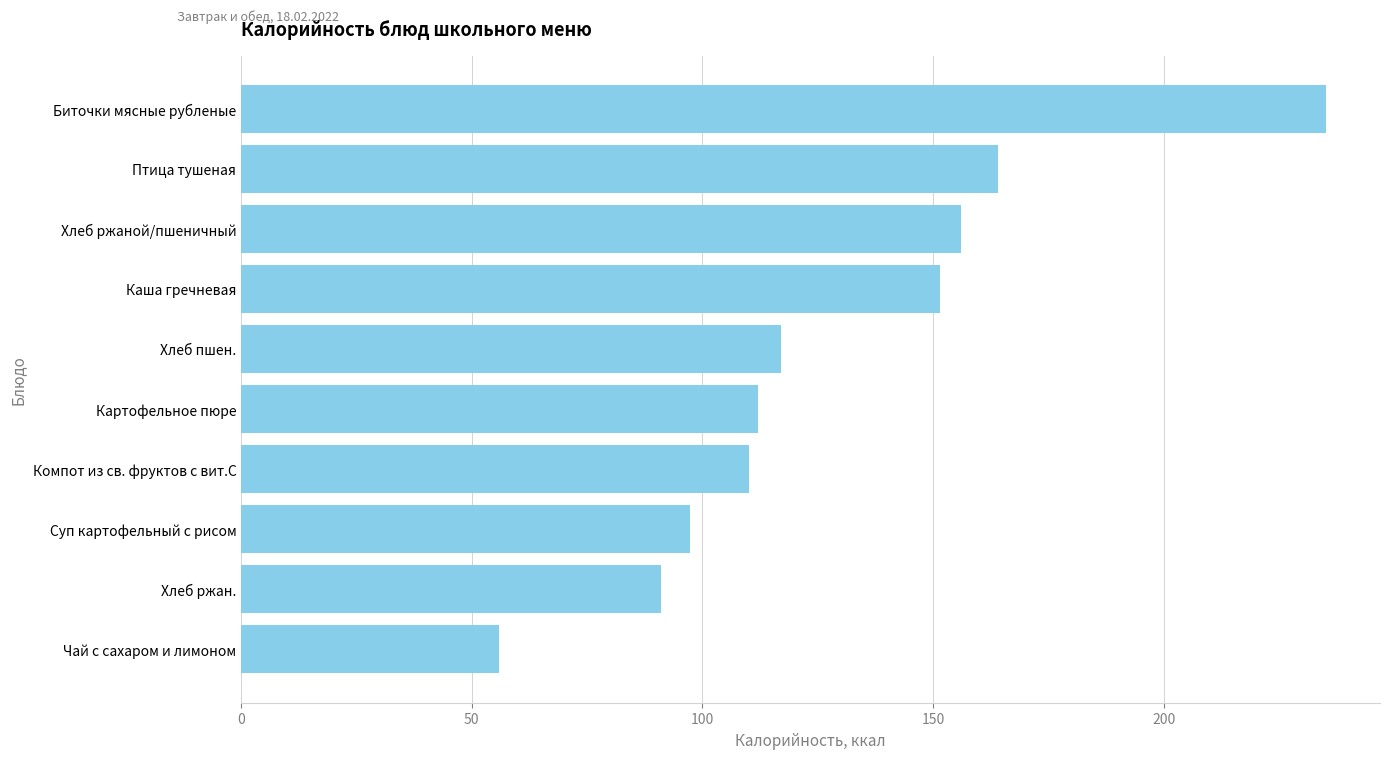

What is the sum of all values?

1289.9